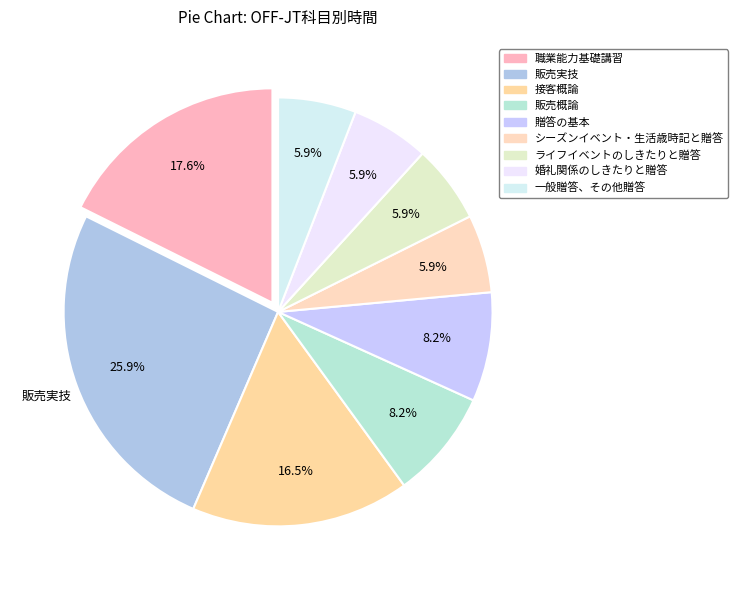

Count the number of slices in the pie.

9